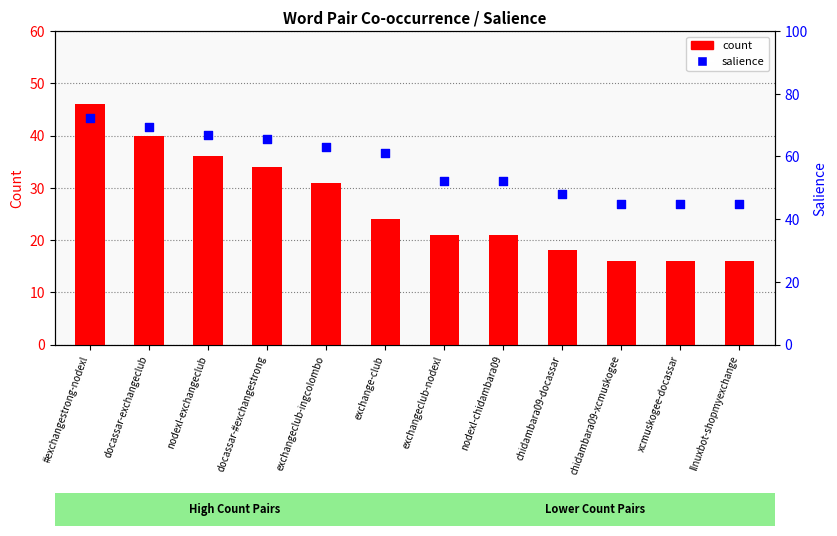

Which series has the largest Y range (max minus min)?

count